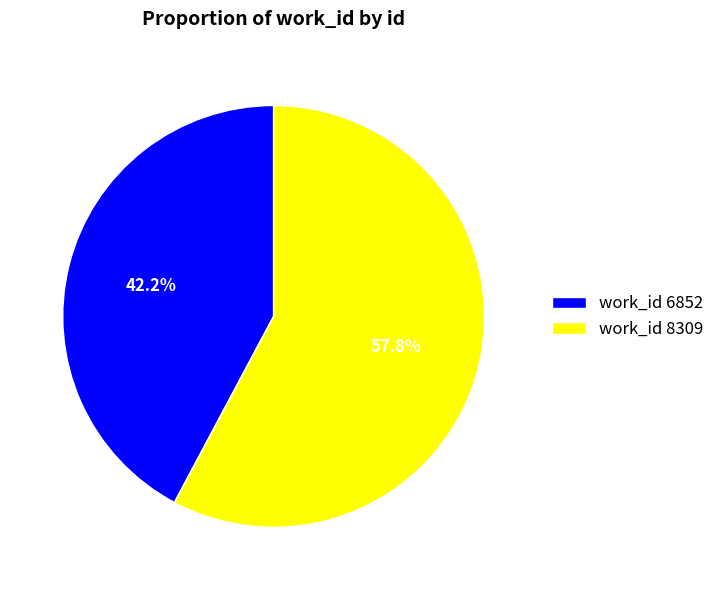

Combined, what portion of the pie is work_id 8309 and work_id 6852?

100.0%